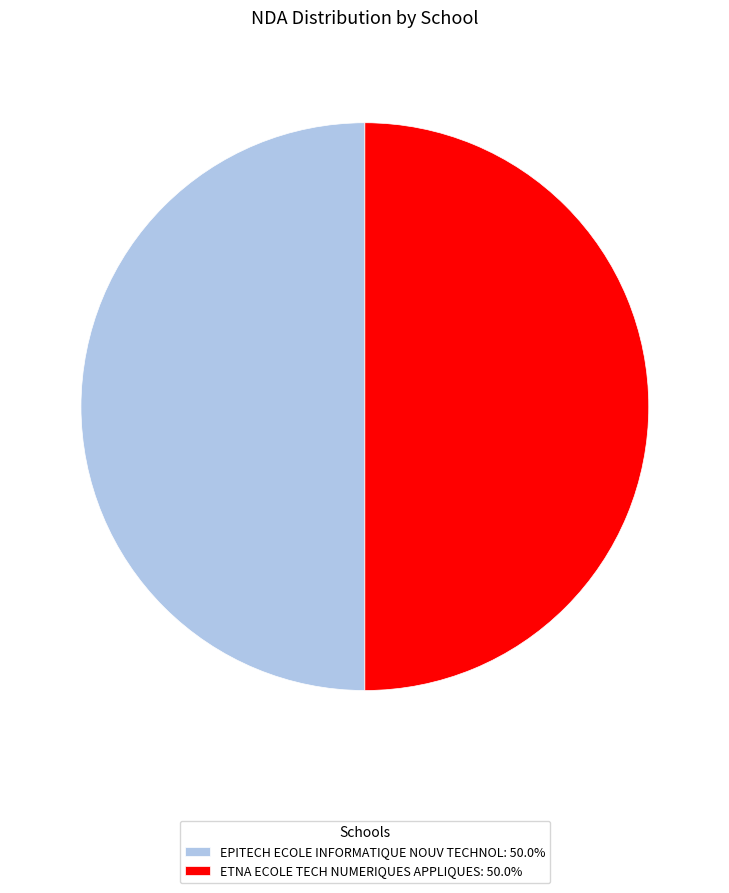

Do EPITECH ECOLE INFORMATIQUE NOUV TECHNOL and ETNA ECOLE TECH NUMERIQUES APPLIQUES together represent more than half of the pie?

Yes